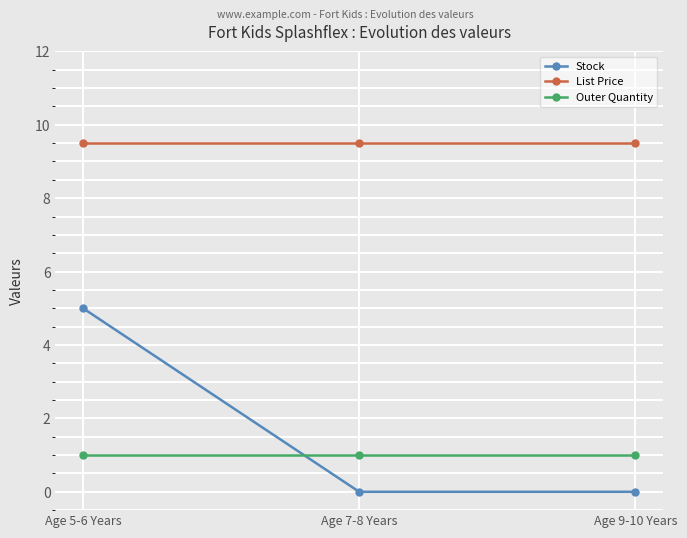

Which series has the largest total across all categories?

List Price